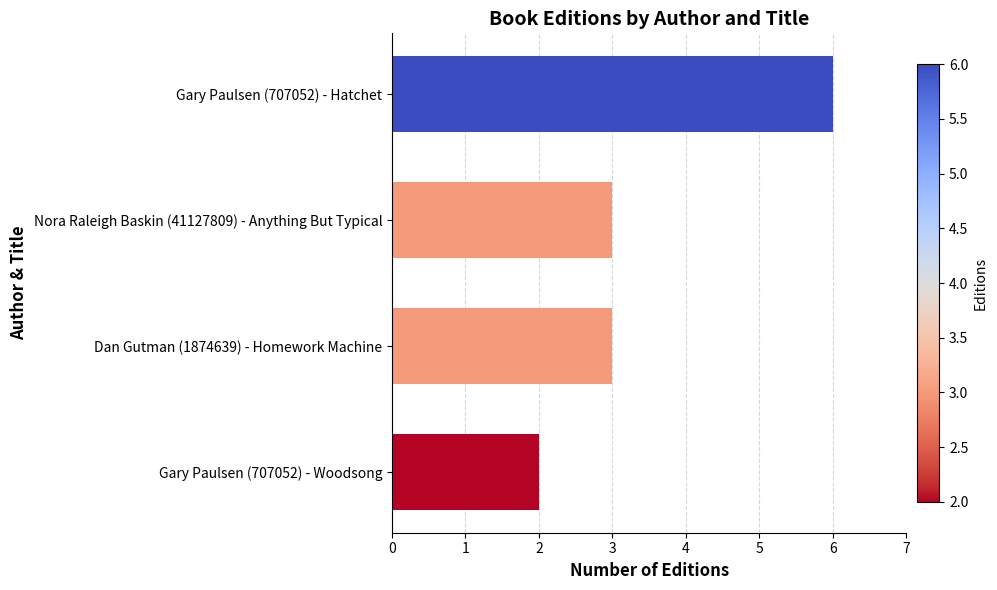

Which has a higher value, Gary Paulsen (707052) - Woodsong or Nora Raleigh Baskin (41127809) - Anything But Typical?

Nora Raleigh Baskin (41127809) - Anything But Typical